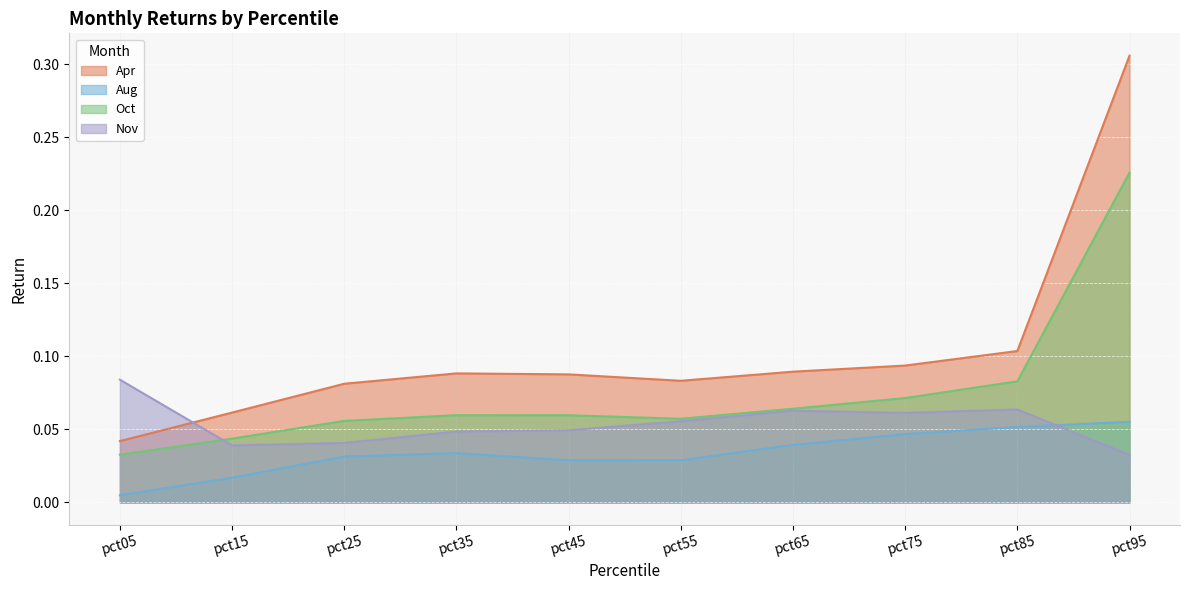

What are all the series names shown in the legend?

Apr, Aug, Oct, Nov